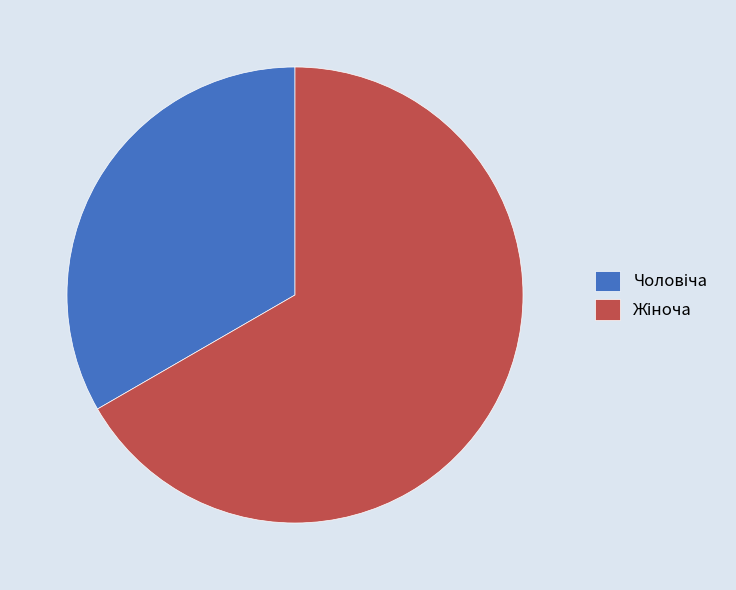

Is there any slice that represents more than half of the pie?

Yes